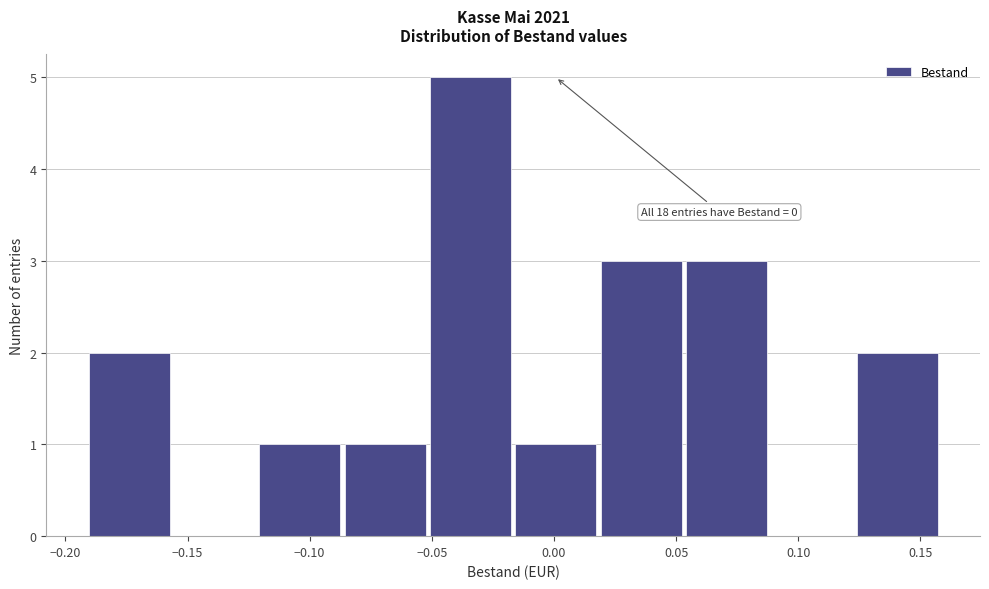

Over which range of the x-axis is the bar tallest?

-0.050 to -0.015